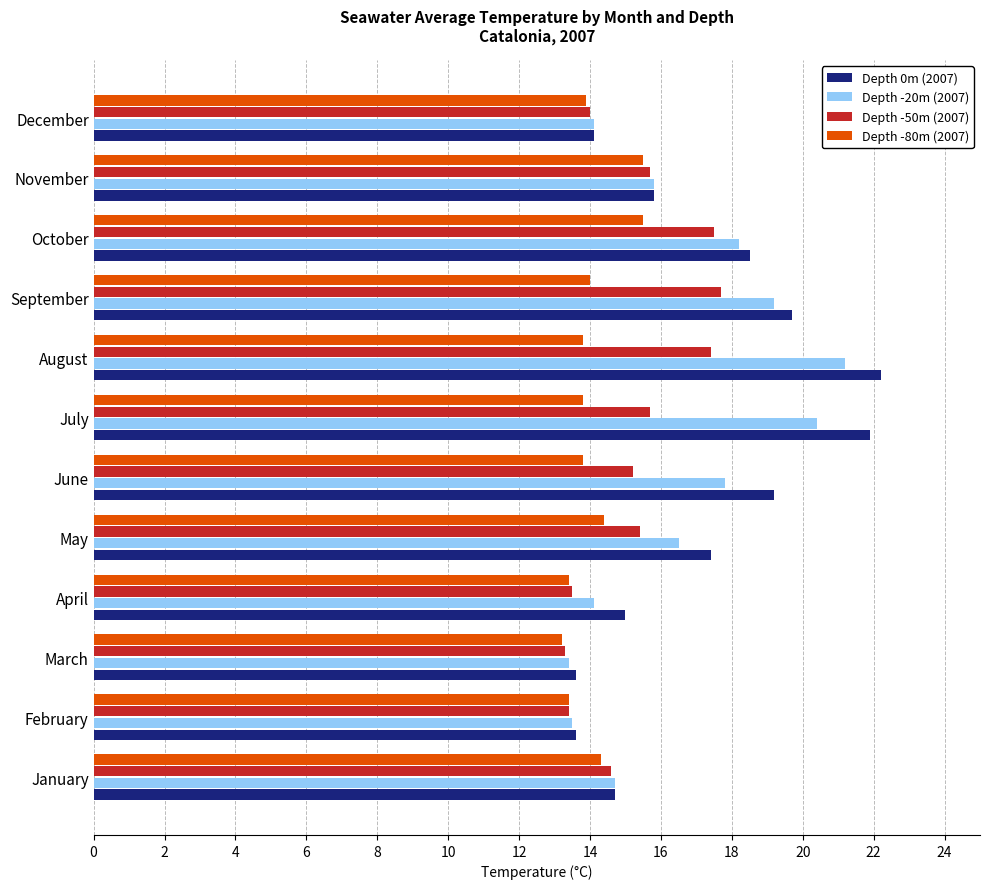

List the series in order of their peak value, highest first.

Depth 0m (2007), Depth -20m (2007), Depth -50m (2007), Depth -80m (2007)